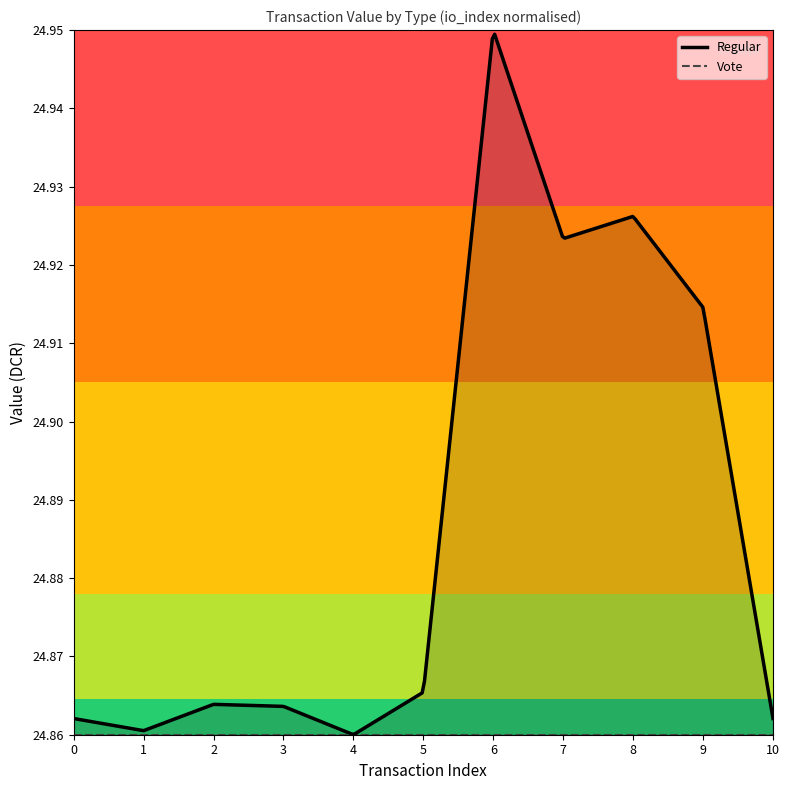

True or false: Vote has a value of 13.8 at 6.

False